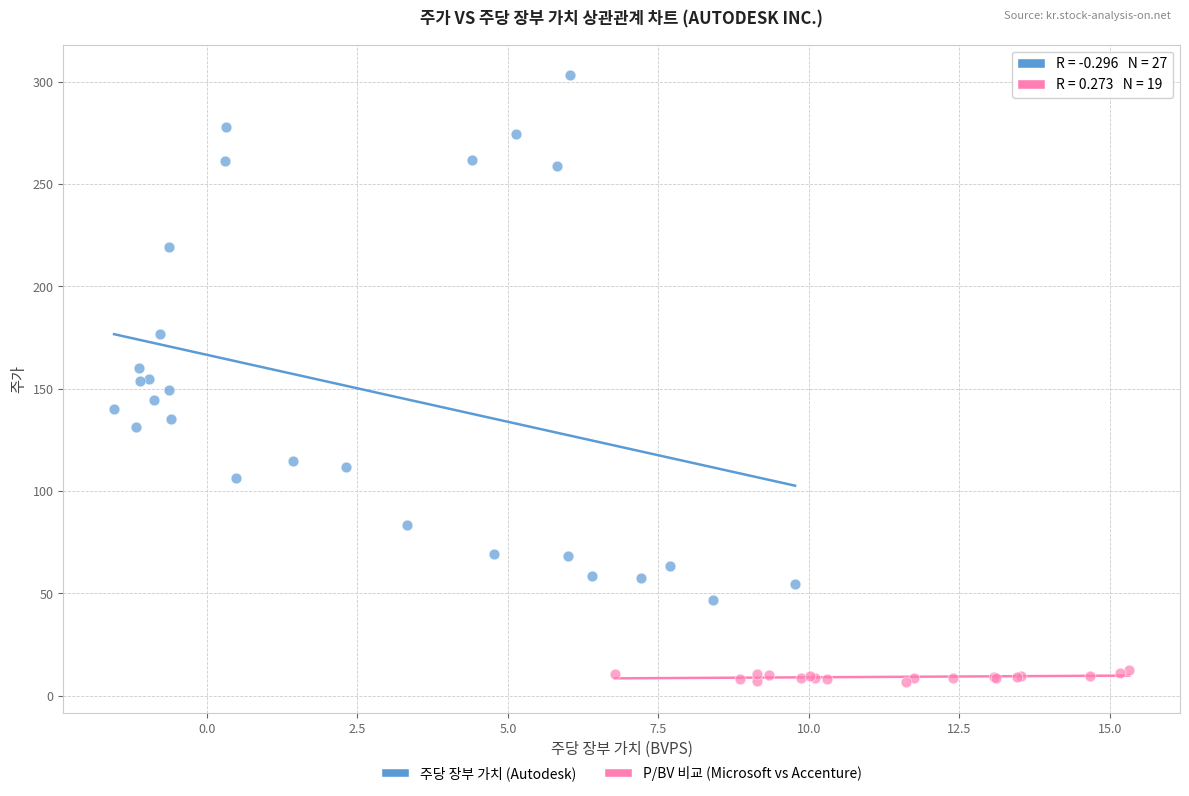

What are all the series names shown in the legend?

주당 장부 가치 (Autodesk), P/BV 비교 (Microsoft vs Accenture)